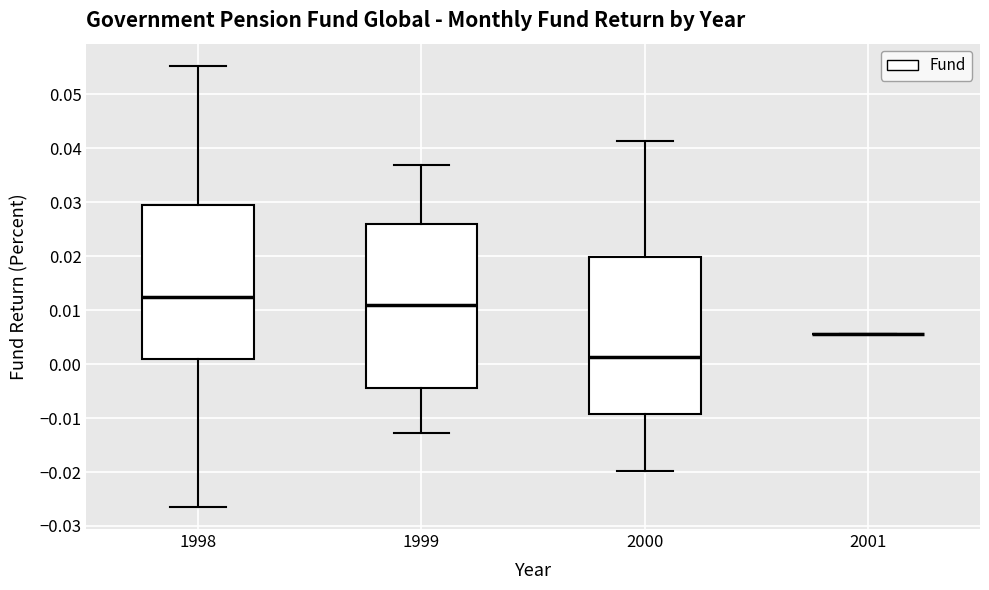

Comparing the boxes themselves (not the whiskers), which one is the tallest?

1999